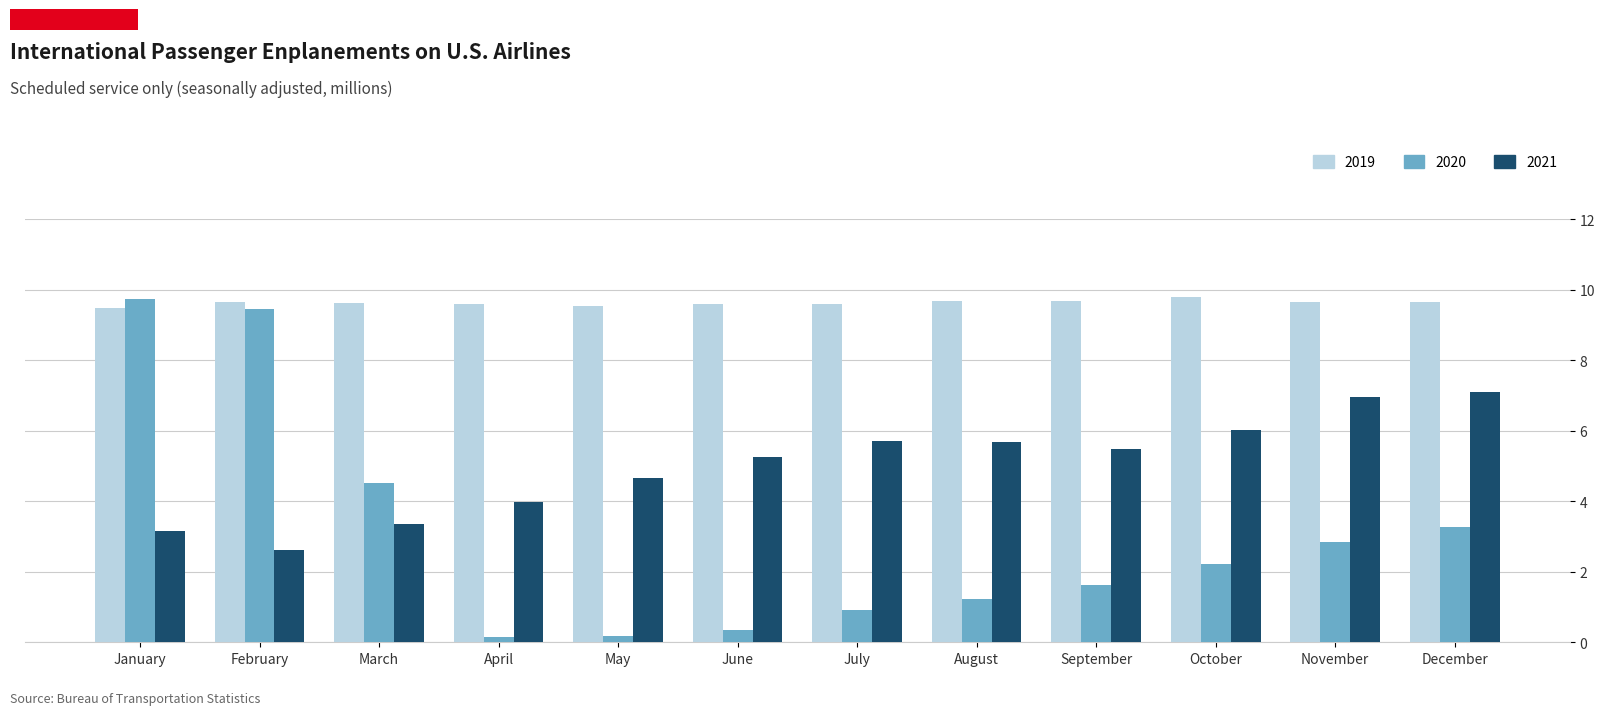

What is the difference between the highest and lowest values at April?

9.4